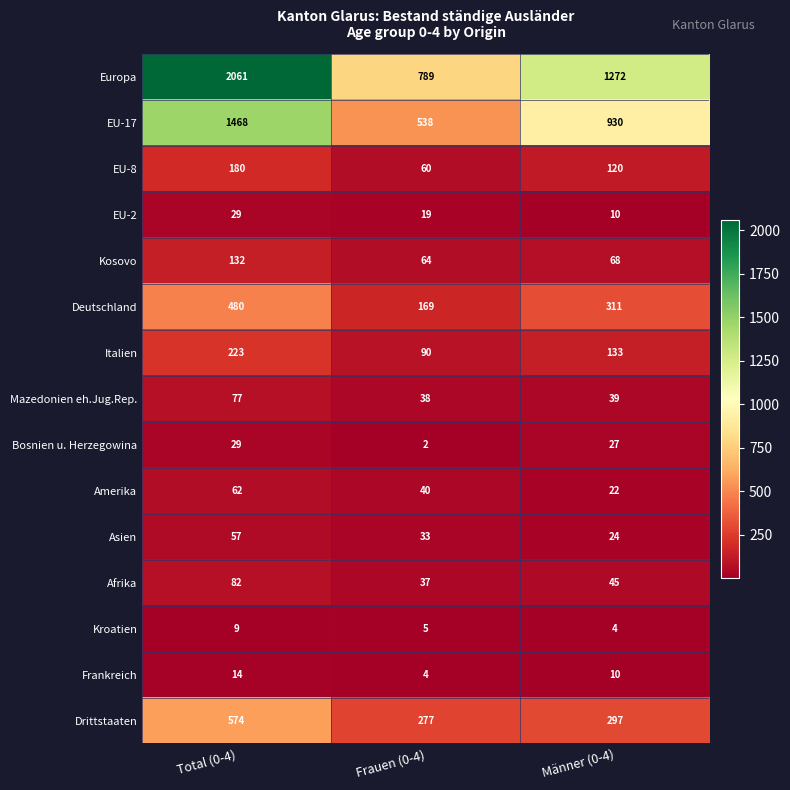

What is the total value across all series at Total (0-4)?

5477